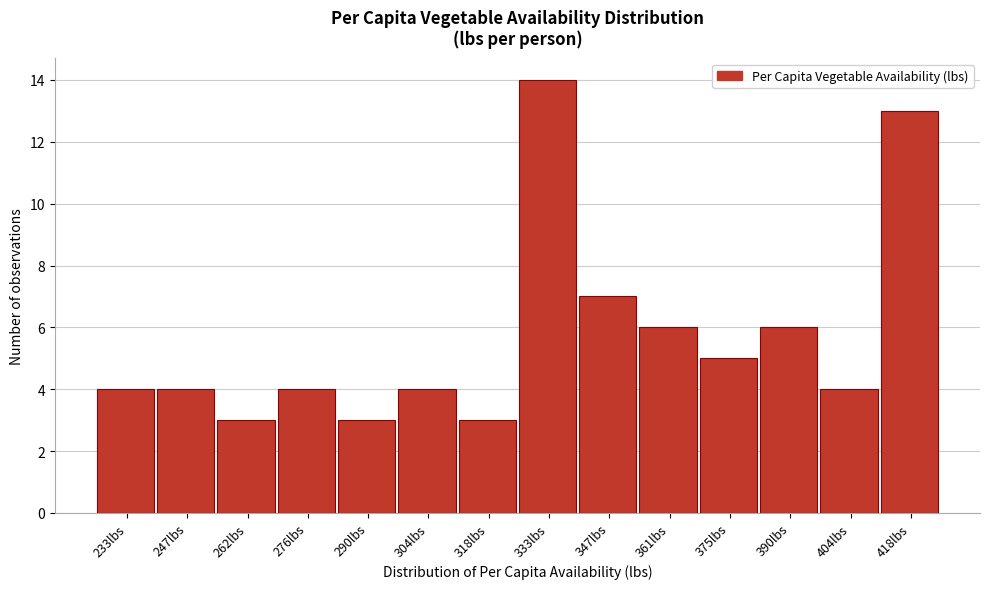

Reading left to right, list every bar in this chart as the range it spans on the x-axis followed by its height. Neither the bar edges nor the heights are printed on the chart, so give them approximately, as read against the axes.

226 to 240: 4
240 to 254: 4
254 to 268: 3
268 to 282: 4
282 to 298: 3
298 to 312: 4
312 to 326: 3
326 to 340: 14
340 to 354: 7
354 to 368: 6
368 to 382: 5
382 to 396: 6
396 to 410: 4
410 to 426: 13